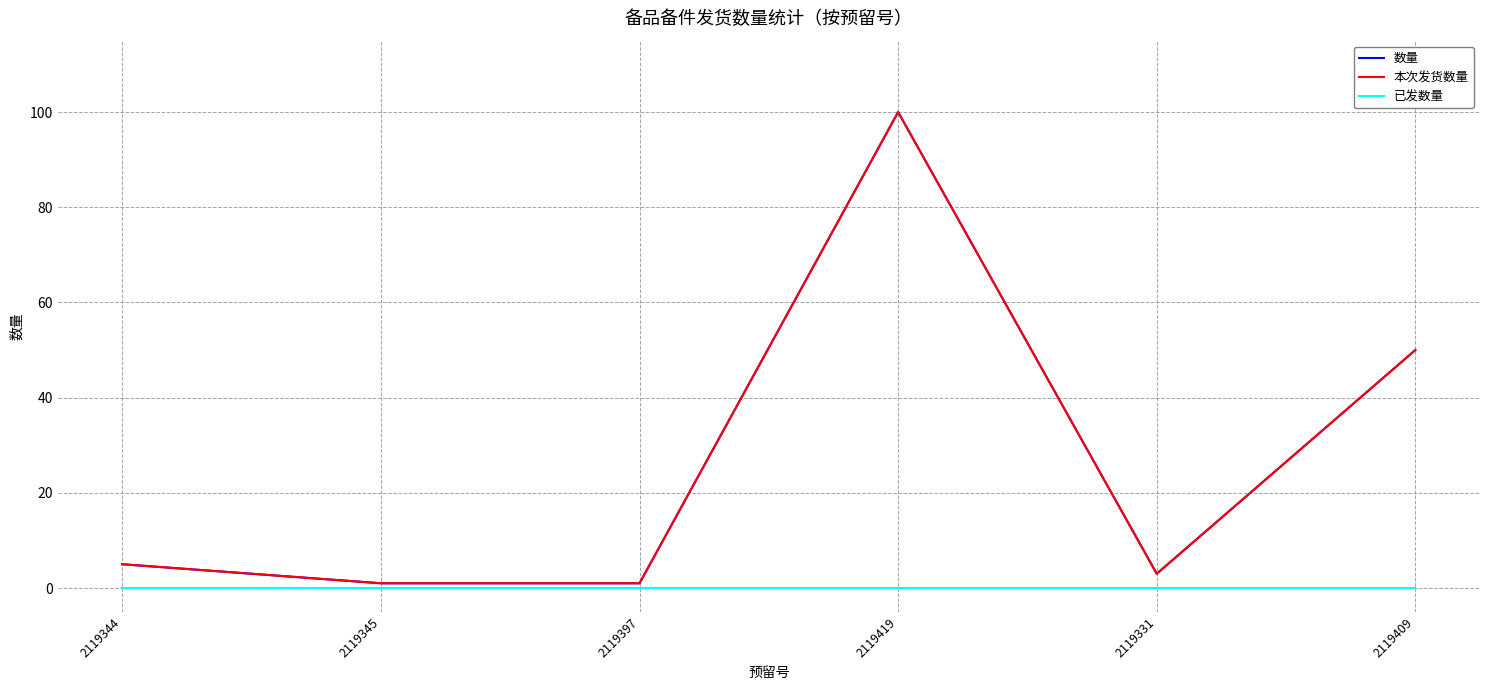

Which series changed the most between 2119419 and 2119331?

数量